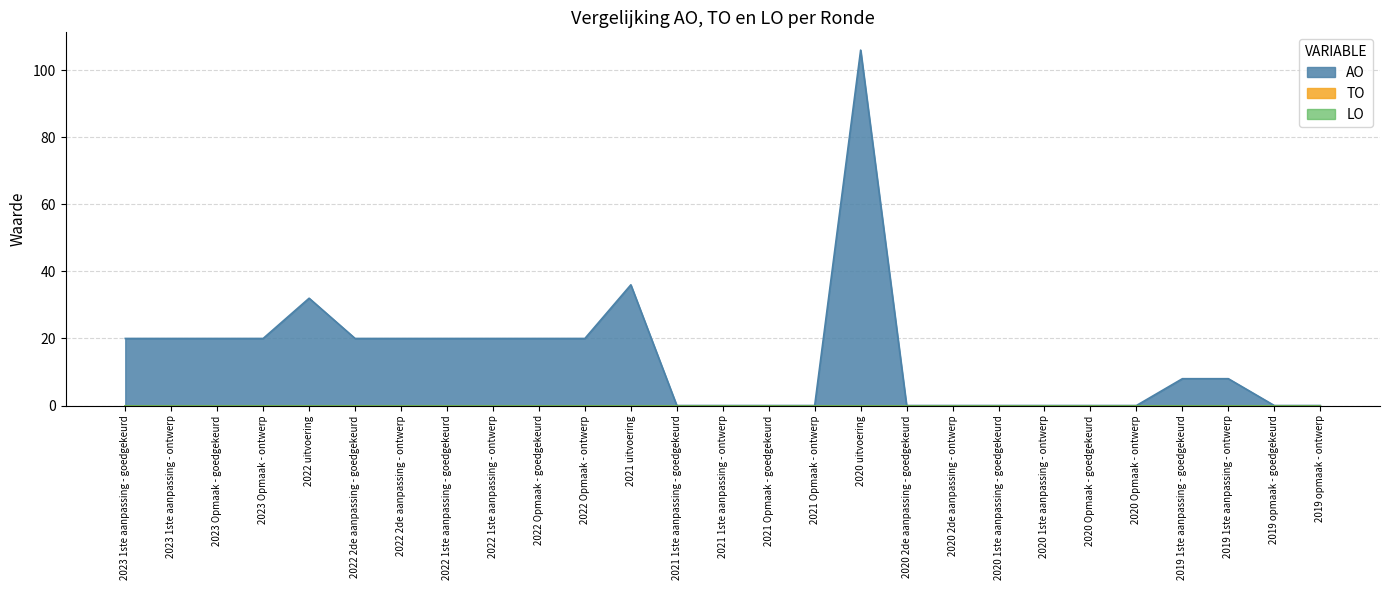

What position from the right is 2022 2de aanpassing - goedgekeurd?

22